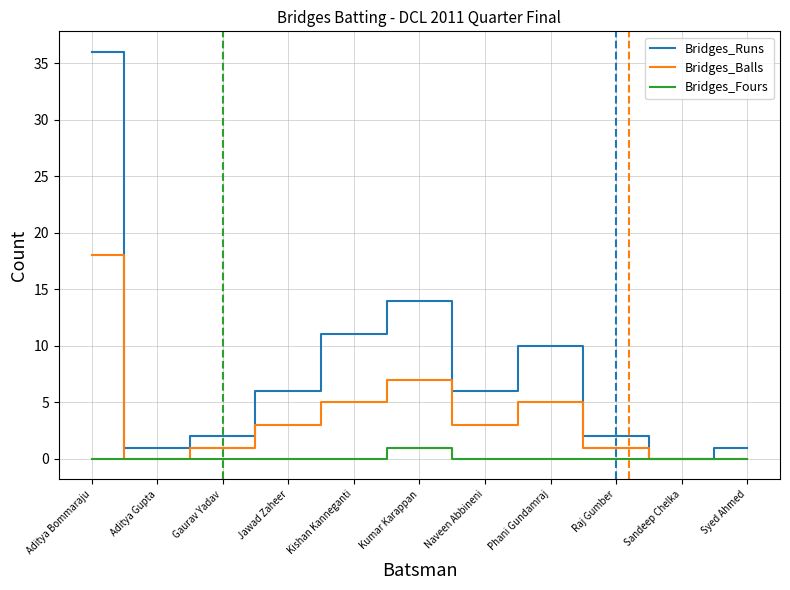

True or false: Bridges_Runs has more than 0 points higher than both neighbors.

True